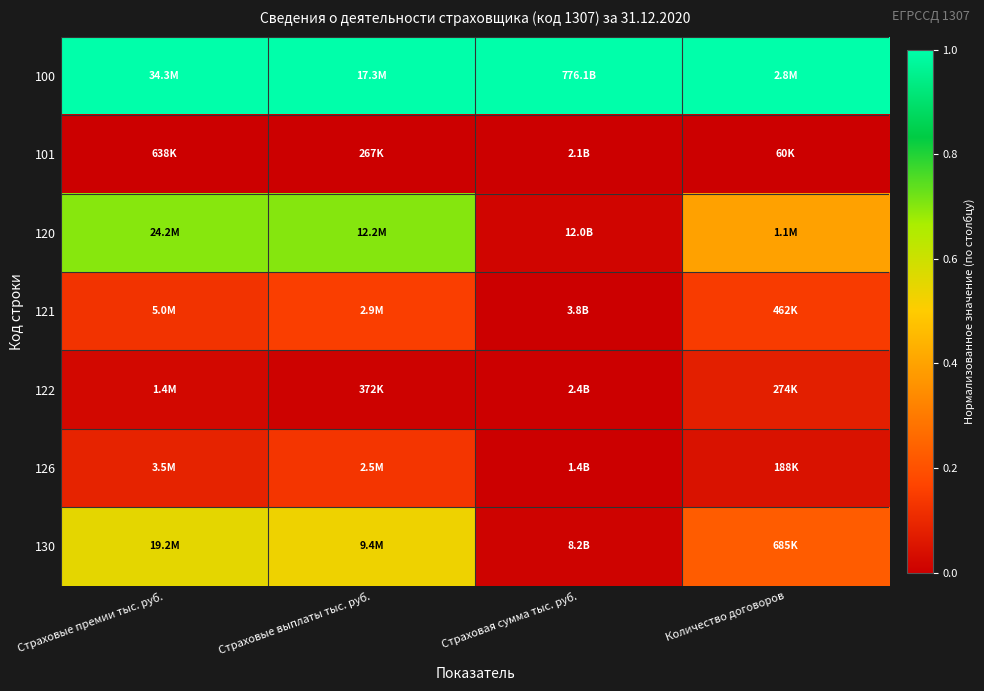

Between Страховая сумма тыс. руб. and Количество договоров, which series saw the biggest shift?

120